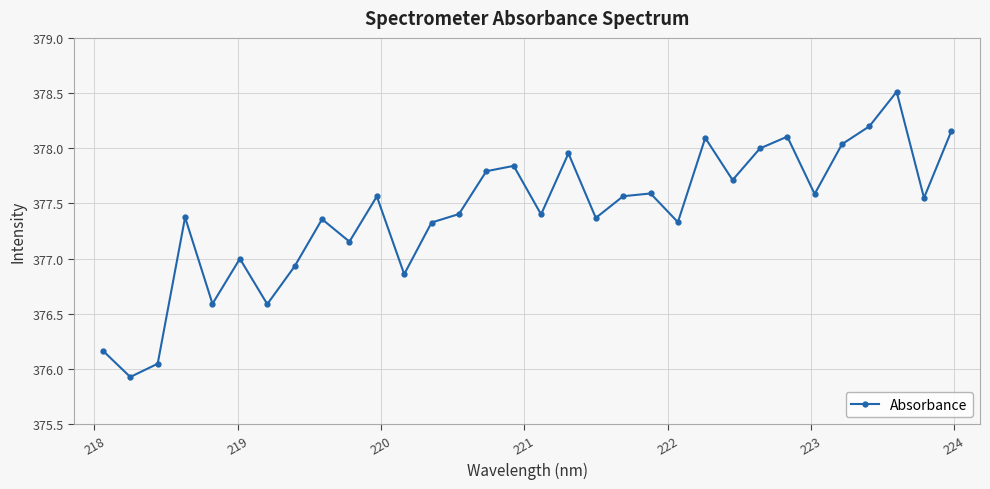

What is the maximum value shown in the chart?

378.5